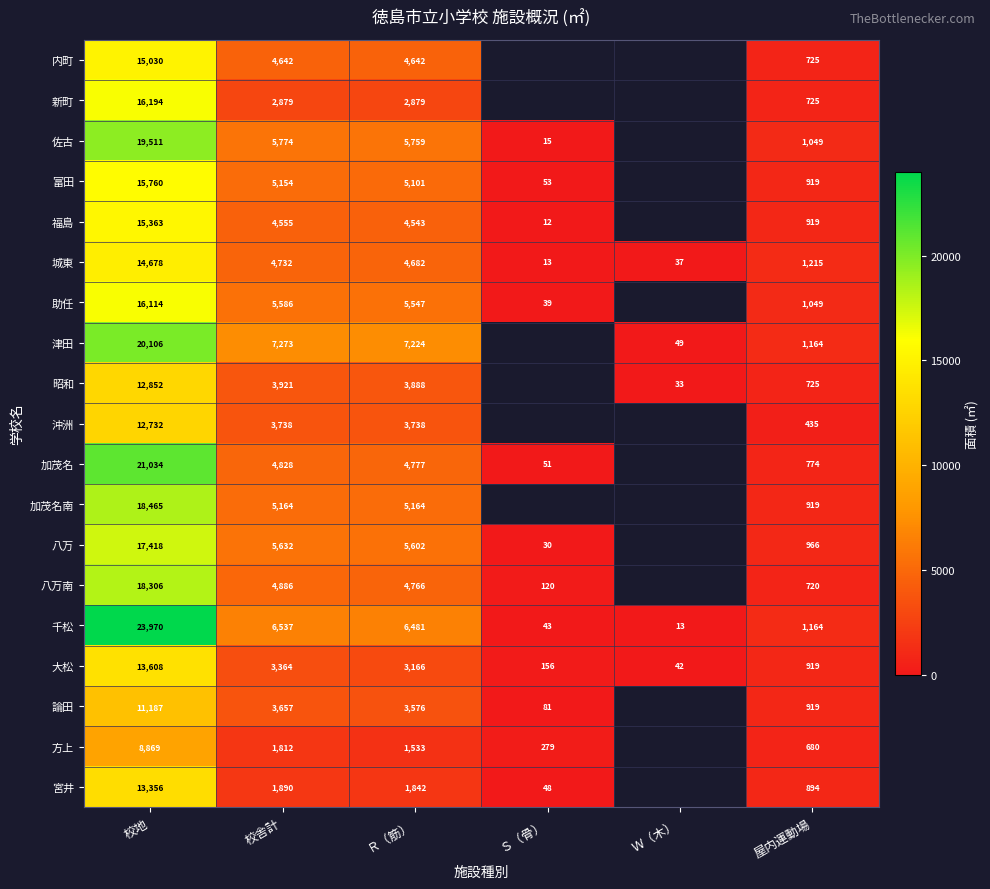

Is it true that 方上 equals 12907 at 校地?

False